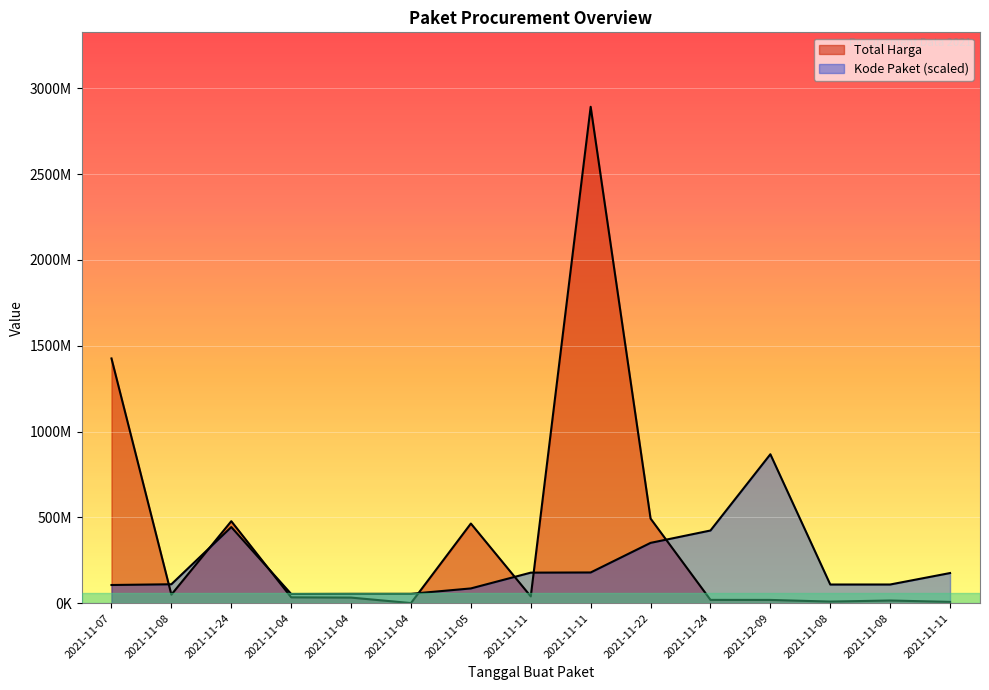

Reading left to right, list all the values displayed in this chart.

Total Harga: 2021-11-07=1425867900.0	2021-11-08=49730040.0	2021-11-24=477600000.0	2021-11-04=34000000.0	2021-11-04=32441200.0	2021-11-04=577875.0	2021-11-05=464002100.0	2021-11-11=39440000.0	2021-11-11=2892122000.0	2021-11-22=493000000.0	2021-11-24=19175000.0	2021-12-09=18900000.0	2021-11-08=9180000.0	2021-11-08=15513960.0	2021-11-11=7401240.0
Kode Paket: 2021-11-07=105865056.4	2021-11-08=110181969.5	2021-11-24=443352007.5	2021-11-04=53678234.1	2021-11-04=54408207.7	2021-11-04=54546651.0	2021-11-05=85910346.0	2021-11-11=177905903.3	2021-11-11=178875006.2	2021-11-22=351306107.2	2021-11-24=423378418.4	2021-12-09=867636600.0	2021-11-08=108690557.9	2021-11-08=108759779.5	2021-11-11=175514610.3